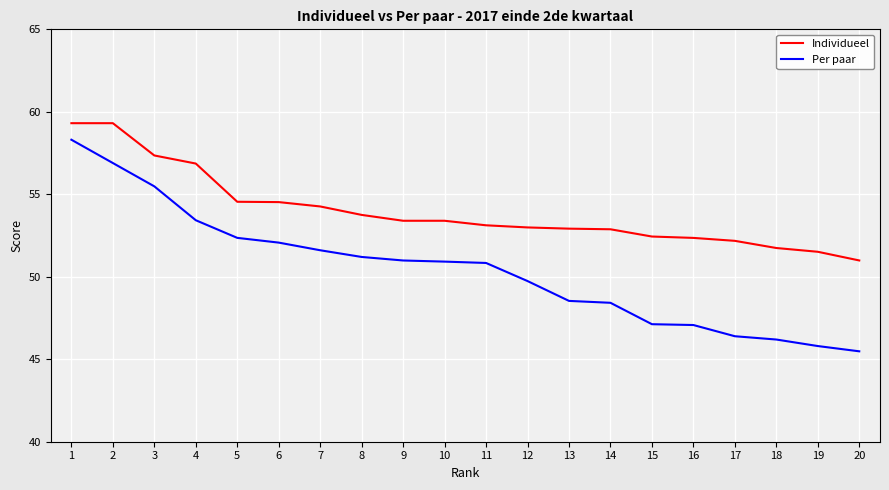

What value does the Per paar series have at 13?

48.5